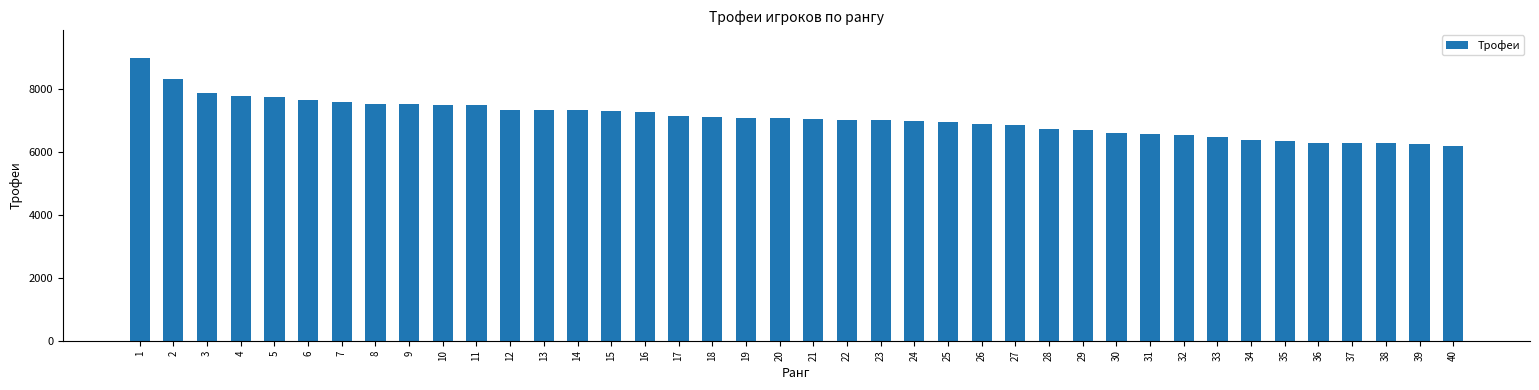

What is the sum of all values?

283800